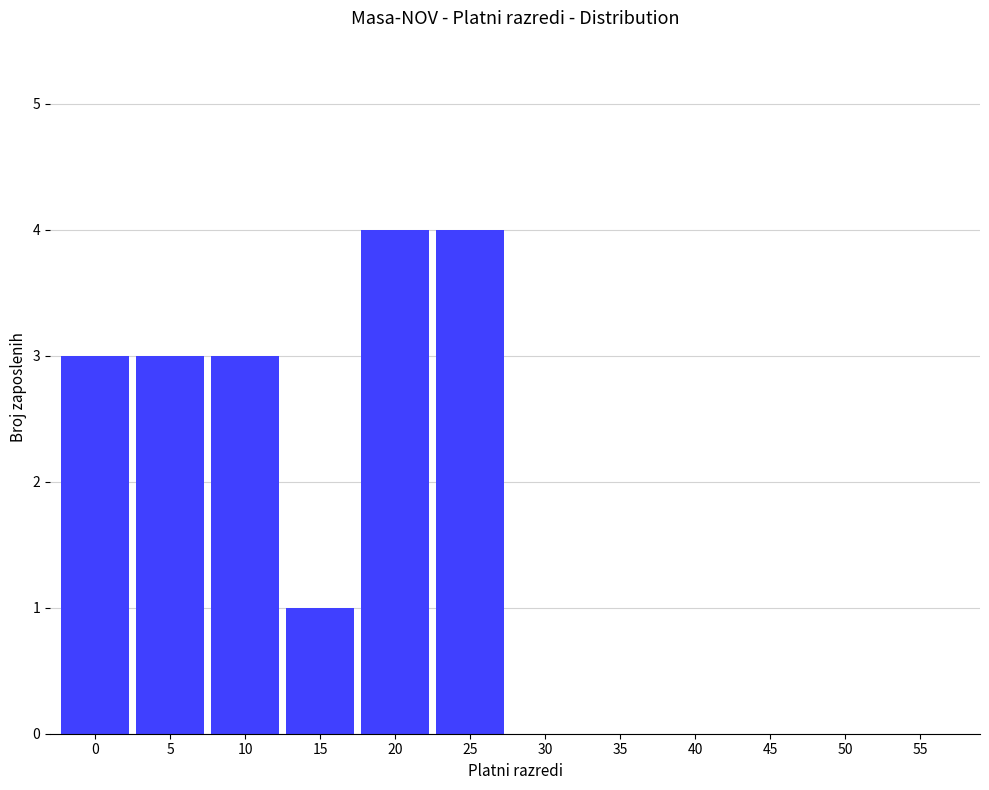

Does the chart contain stacked bars?

No